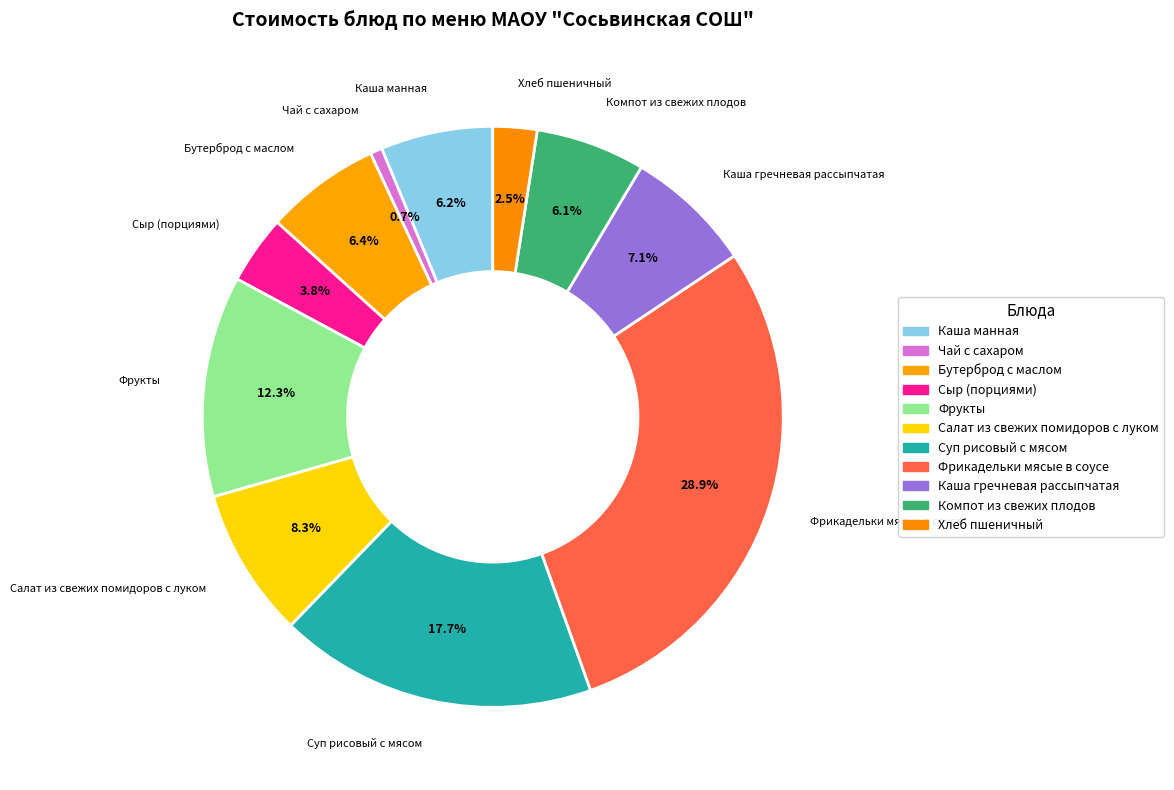

Is it true that Компот из свежих плодов is 6% of the pie?

True